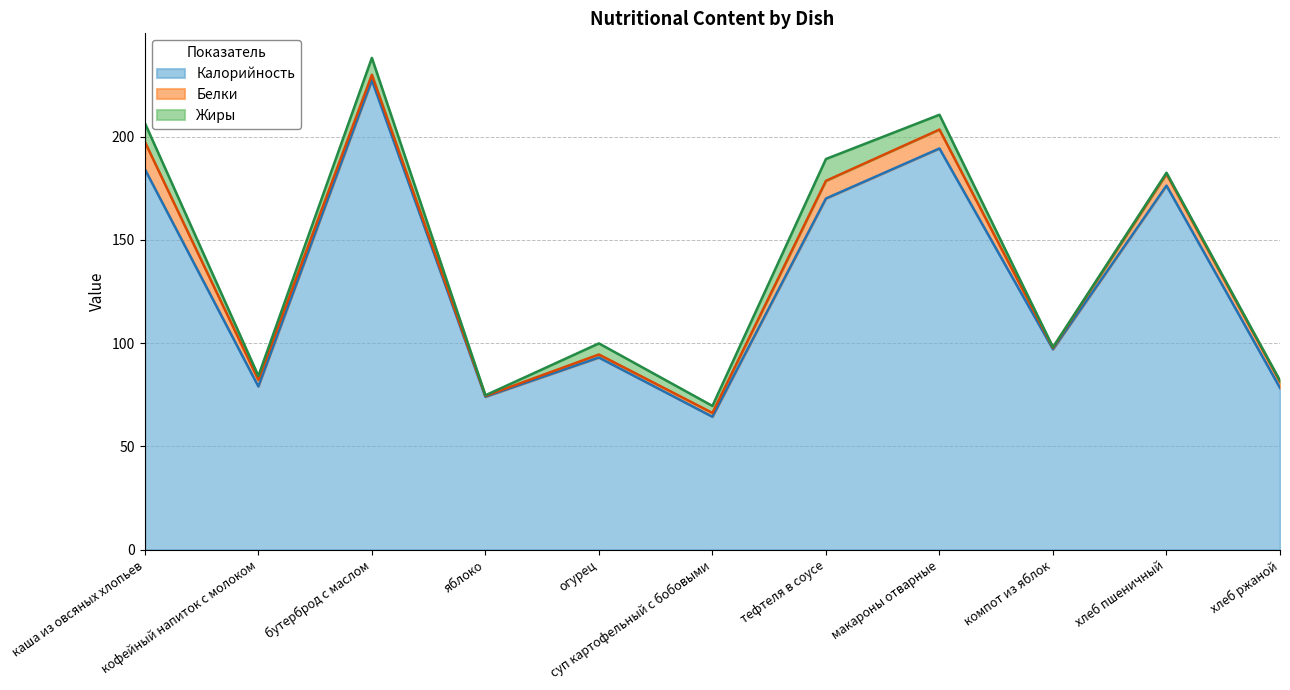

True or false: Белки and Калорийность cross at least once.

False